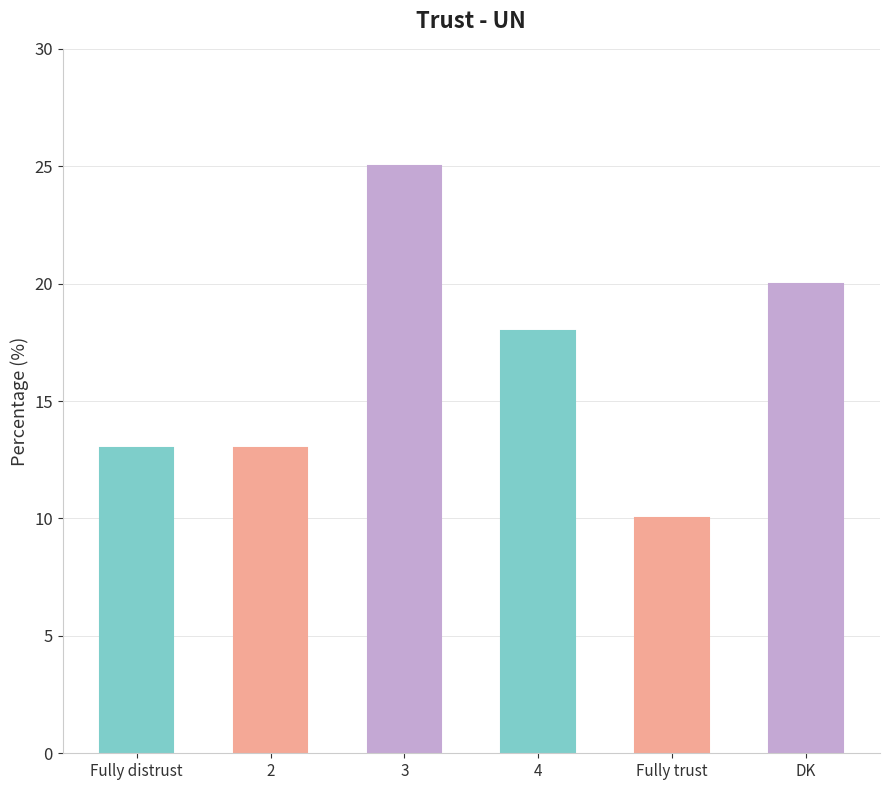

What position from the right is Fully distrust?

6